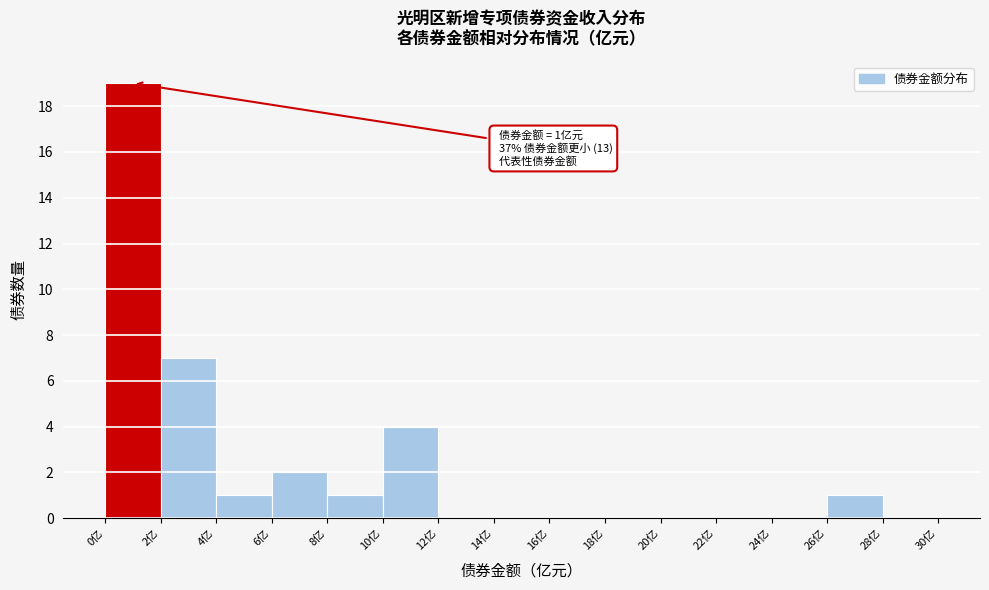

Over which range of the x-axis is the bar tallest?

0 to 2